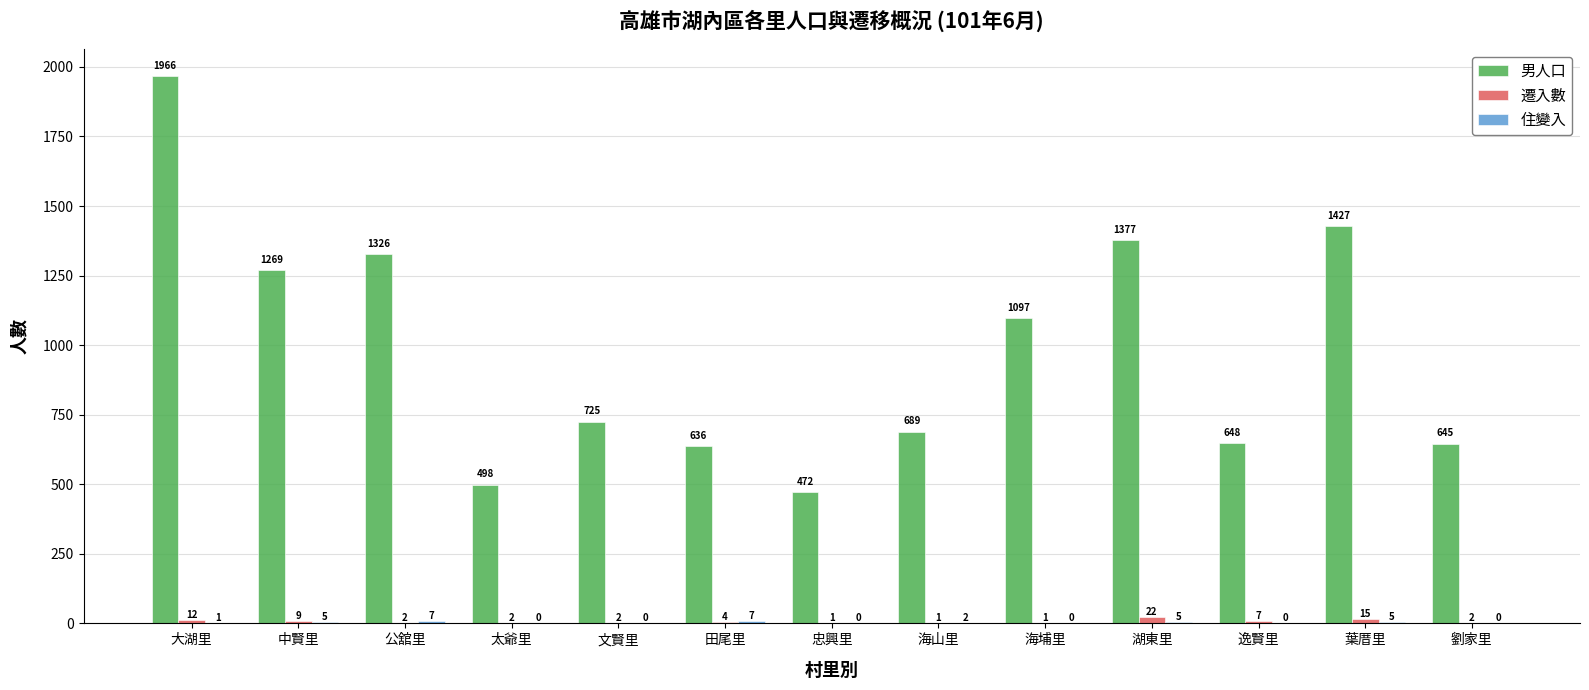

At which category is the sum across all series the highest?

大湖里